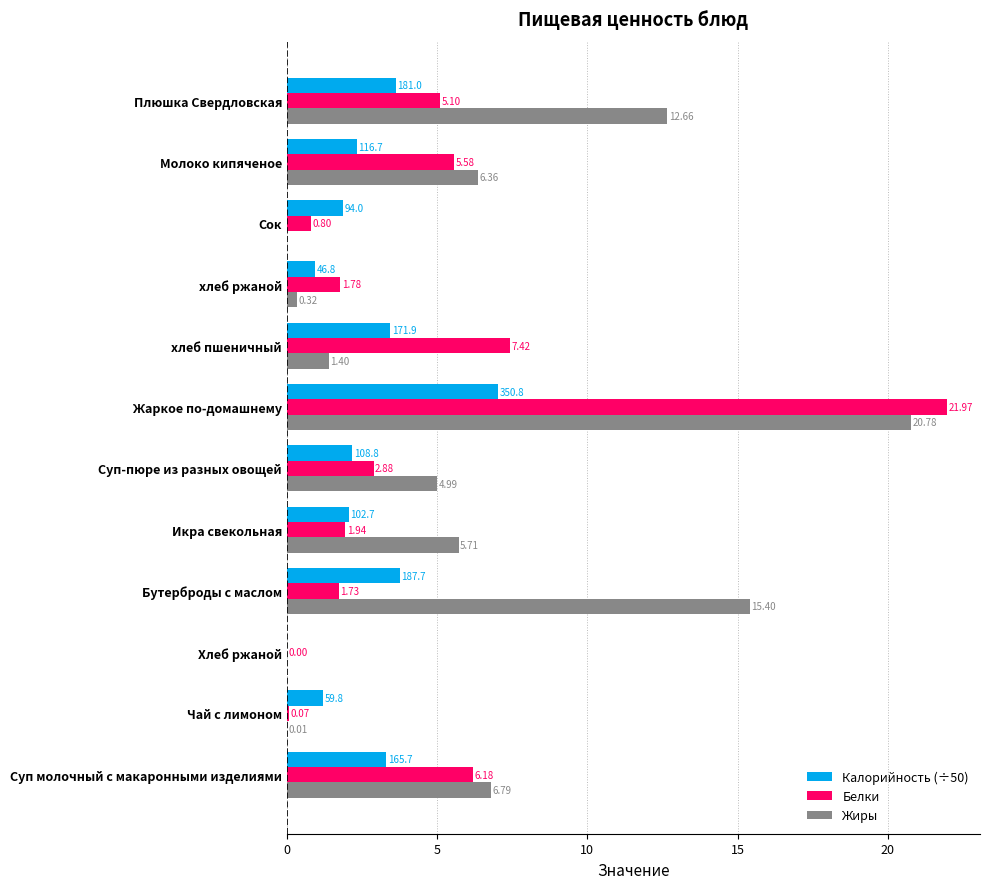

Which series has the largest range (max minus min)?

Белки